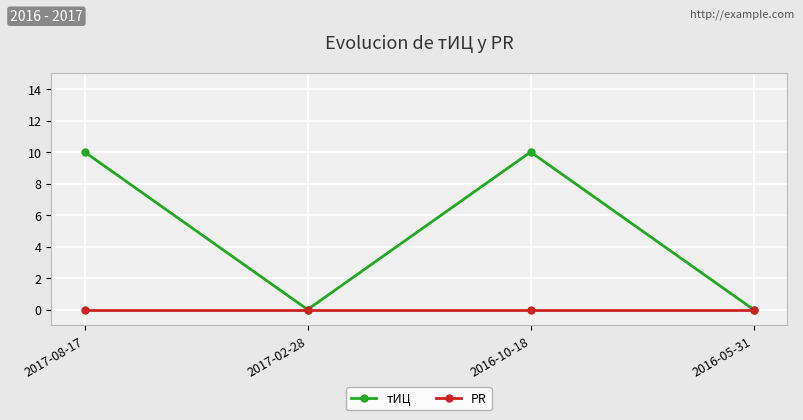

The value of тИЦ at 2016-10-18 is 10. True or false?

True